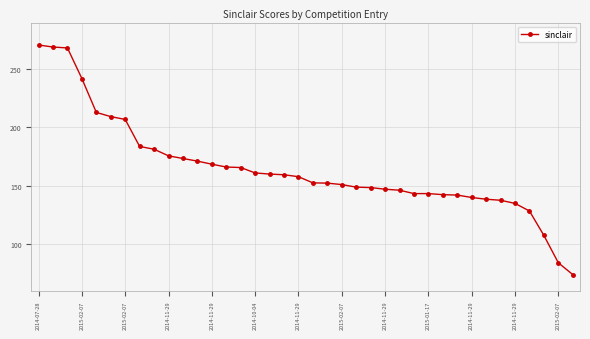

What is the value of the 23rd point from the left?

148.8